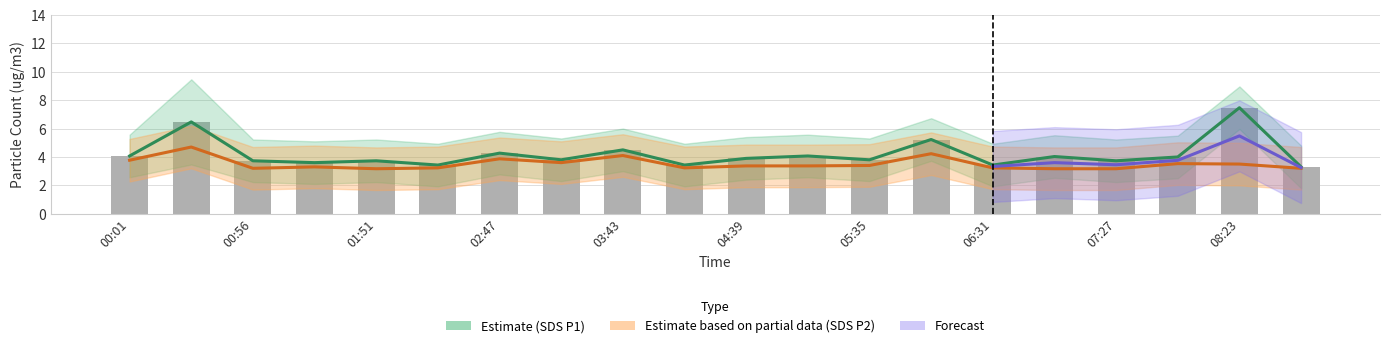

At 06:31, list the series in order from largest to smallest.

SDS P1 Estimate, Observed, SDS P2 Estimate